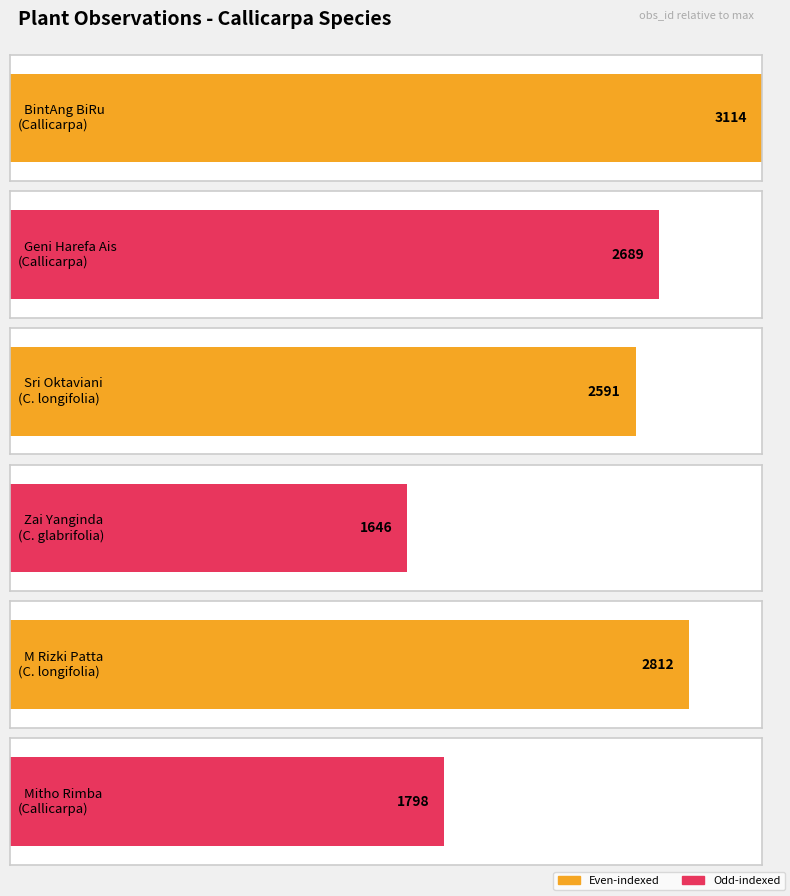

List the labels in order of value, largest first.

Callicarpa, Callicarpa longifolia, Callicarpa, Callicarpa longifolia, Callicarpa, Callicarpa glabrifolia